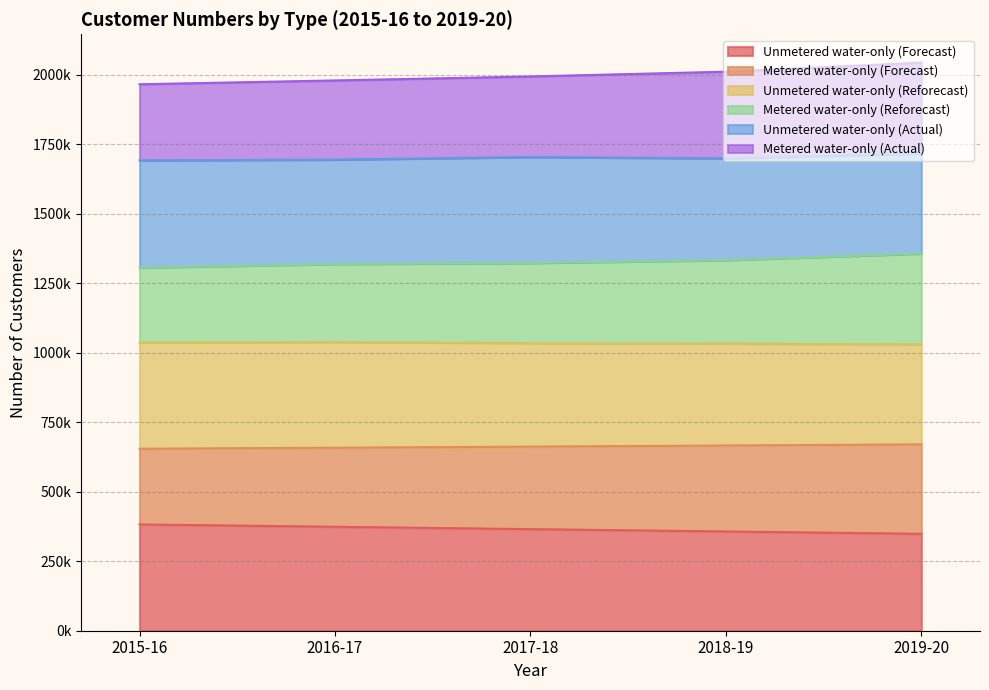

What are all the series names shown in the legend?

Unmetered water-only (Forecast), Metered water-only (Forecast), Unmetered water-only (Reforecast), Metered water-only (Reforecast), Unmetered water-only (Actual), Metered water-only (Actual)